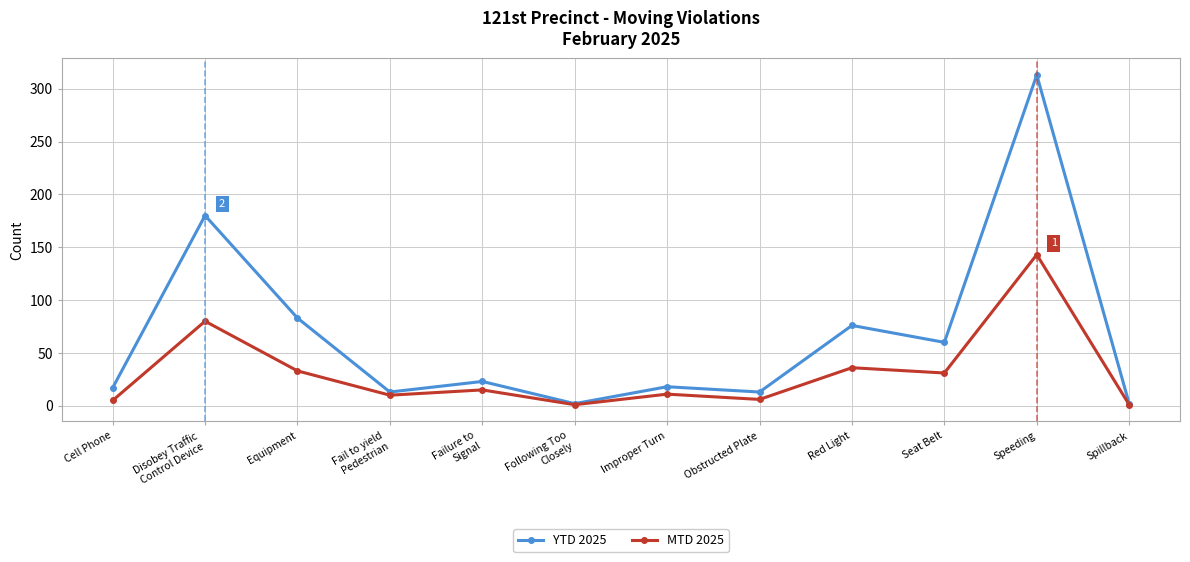

Does the chart have visible grid lines?

Yes